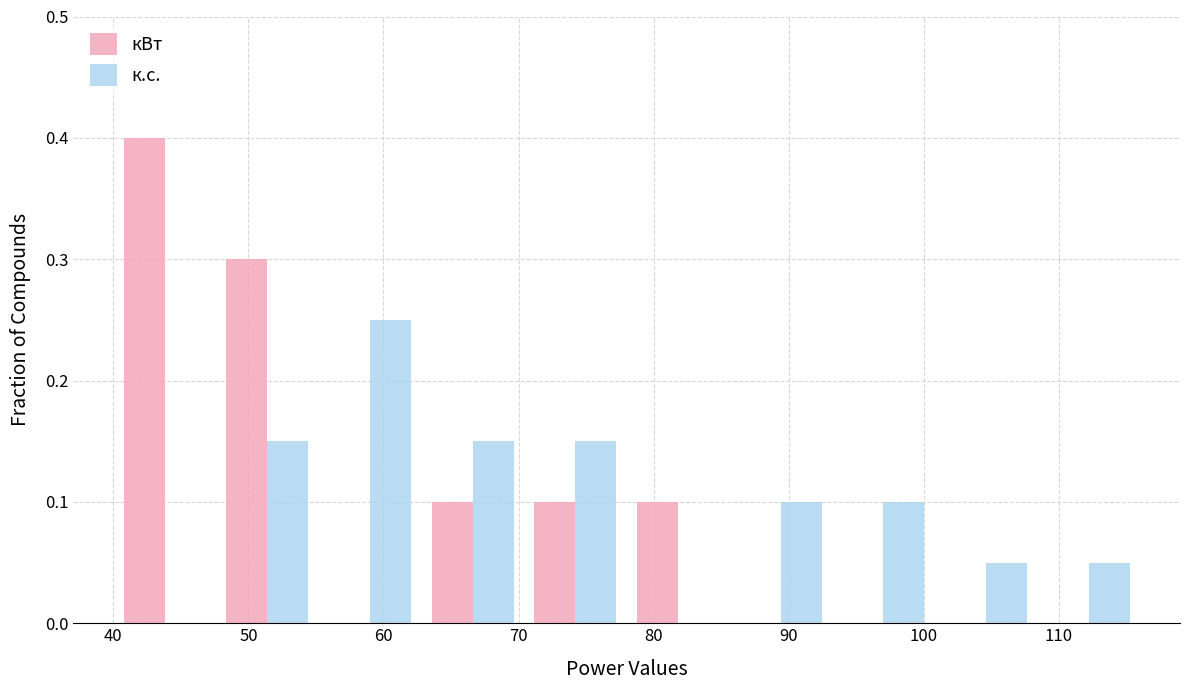

Reading left to right, transcribe this chart: for each range on the x-axis, give the height of each series' bar. Neither the bar edges nor the heights are printed on the chart, so give them approximately, as read against the axes.

40.0 to 47.6: кВт=0.40	к.с.=0
47.6 to 55.2: кВт=0.30	к.с.=0.15
55.2 to 62.8: кВт=0	к.с.=0.25
62.8 to 70.4: кВт=0.10	к.с.=0.15
70.4 to 78.0: кВт=0.10	к.с.=0.15
78.0 to 85.6: кВт=0.10	к.с.=0
85.6 to 93.2: кВт=0	к.с.=0.10
93.2 to 100.8: кВт=0	к.с.=0.10
100.8 to 108.4: кВт=0	к.с.=0.05
108.4 to 116.0: кВт=0	к.с.=0.05